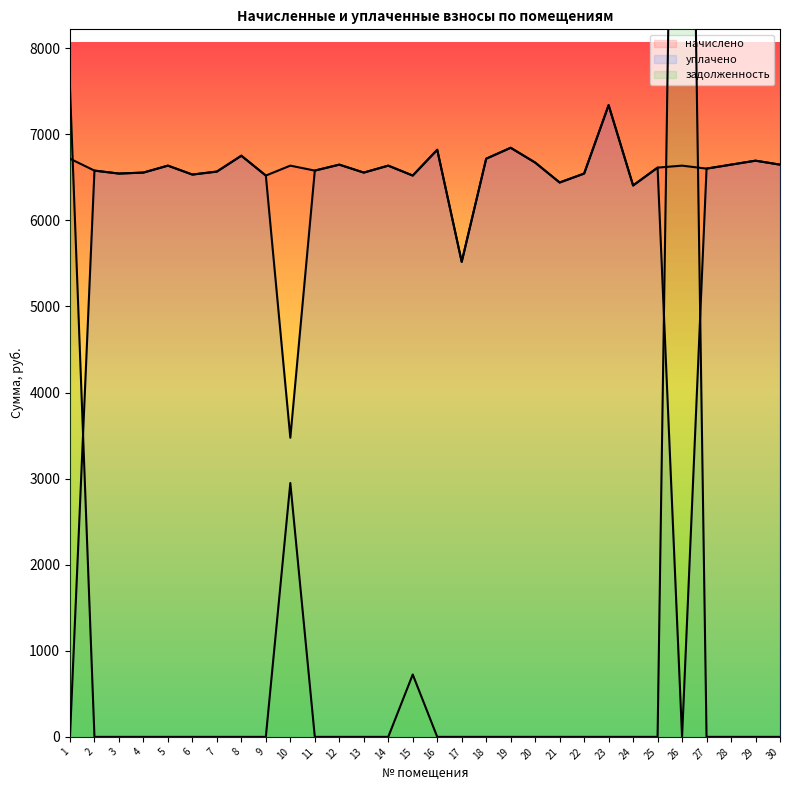

List the labels in order of уплачено value, largest first.

23, 19, 16, 8, 18, 29, 20, 12, 28, 30, 5, 14, 25, 27, 2, 11, 7, 4, 13, 3, 22, 6, 15, 9, 21, 24, 17, 10, 1, 26